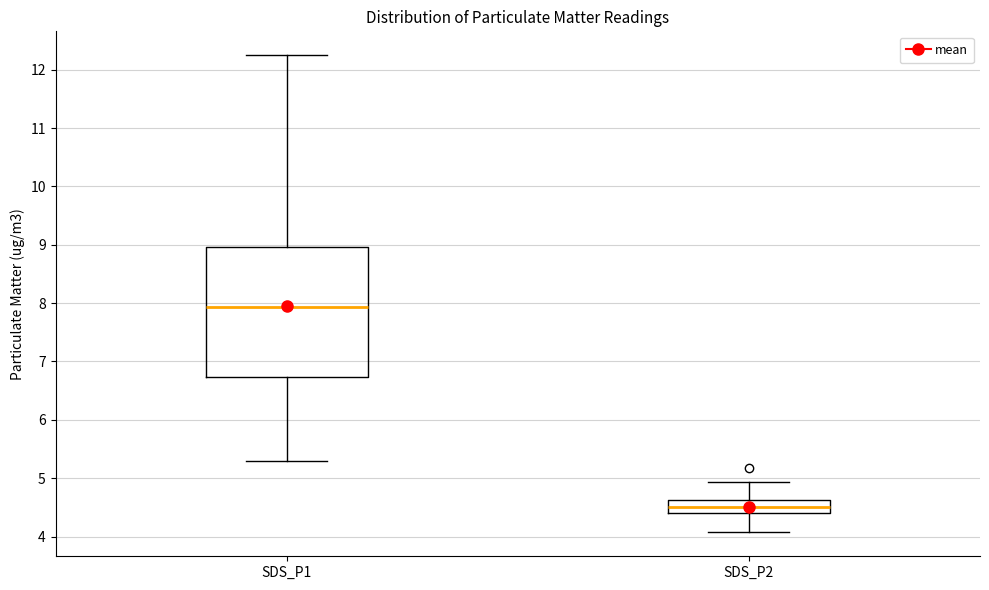

Reading left to right, read every box against the y-axis: the position of its median line, the range the box covers, and the ends of its whiskers. The values are not printed on the chart, so give them approximately, as read against the axis.

SDS_P1: median 7.9, box 6.7 to 9.0, whiskers 5.3 to 12.3
SDS_P2: median 4.5, box 4.4 to 4.6, whiskers 4.1 to 4.9